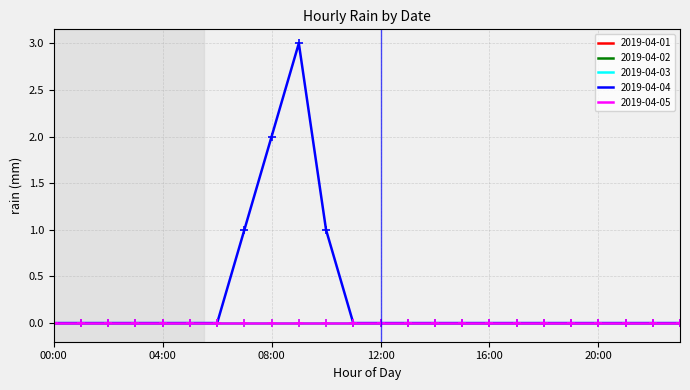

What is the label of the 24th point from the left?

23:00